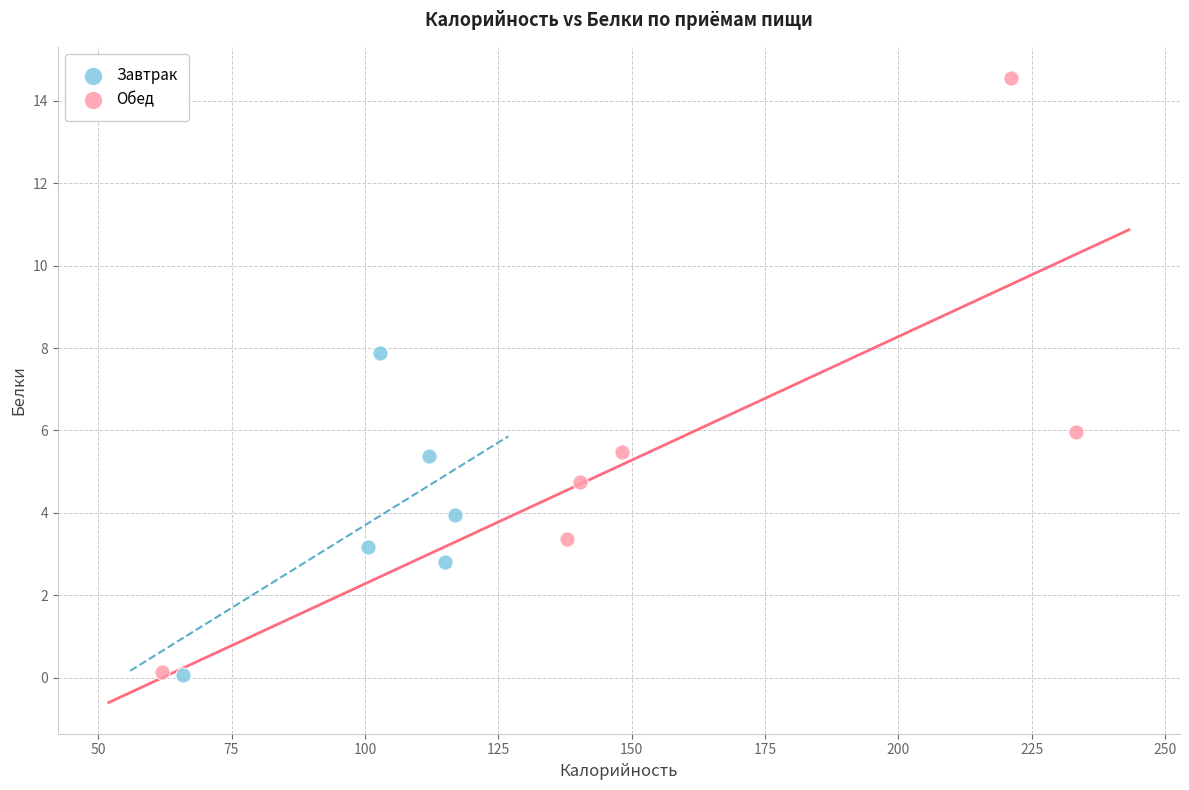

Which series has the widest spread of Y values?

Обед